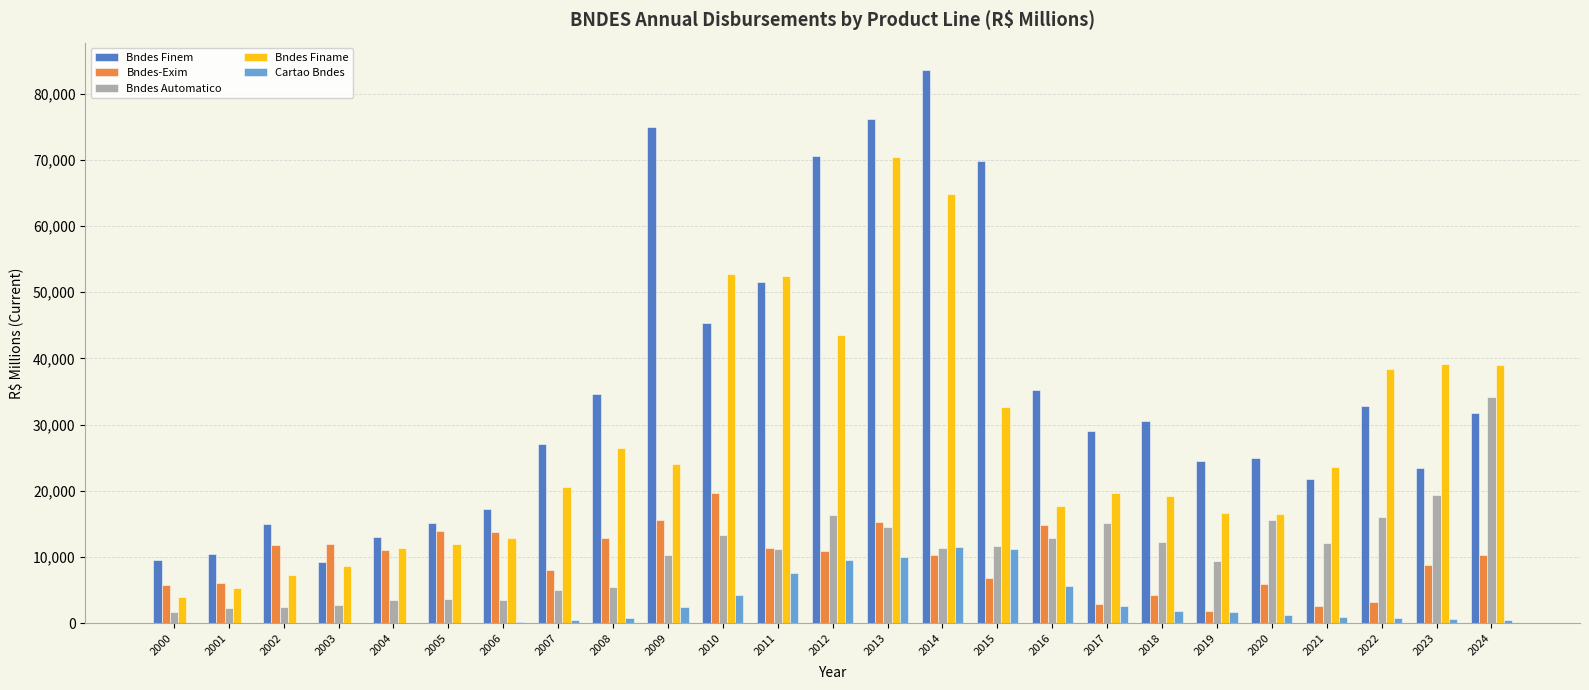

The value of Bndes-Exim at 2020 is 5924.6. True or false?

True